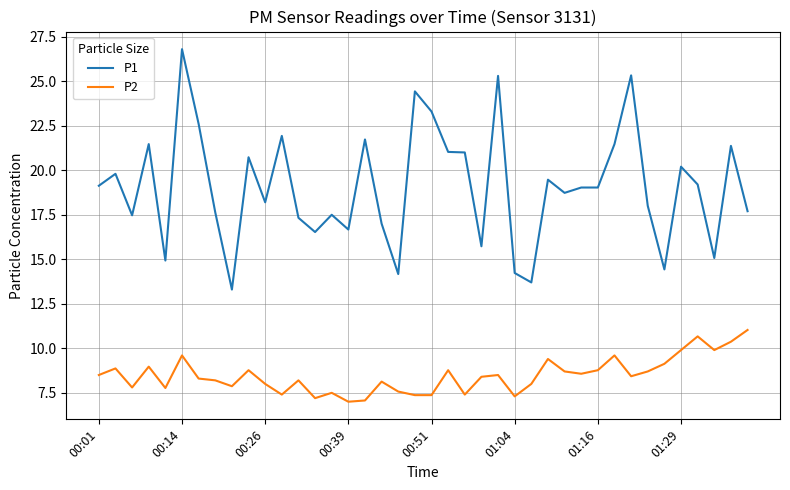

What is the difference between the maximum and second lowest values in the P1 series?

13.1